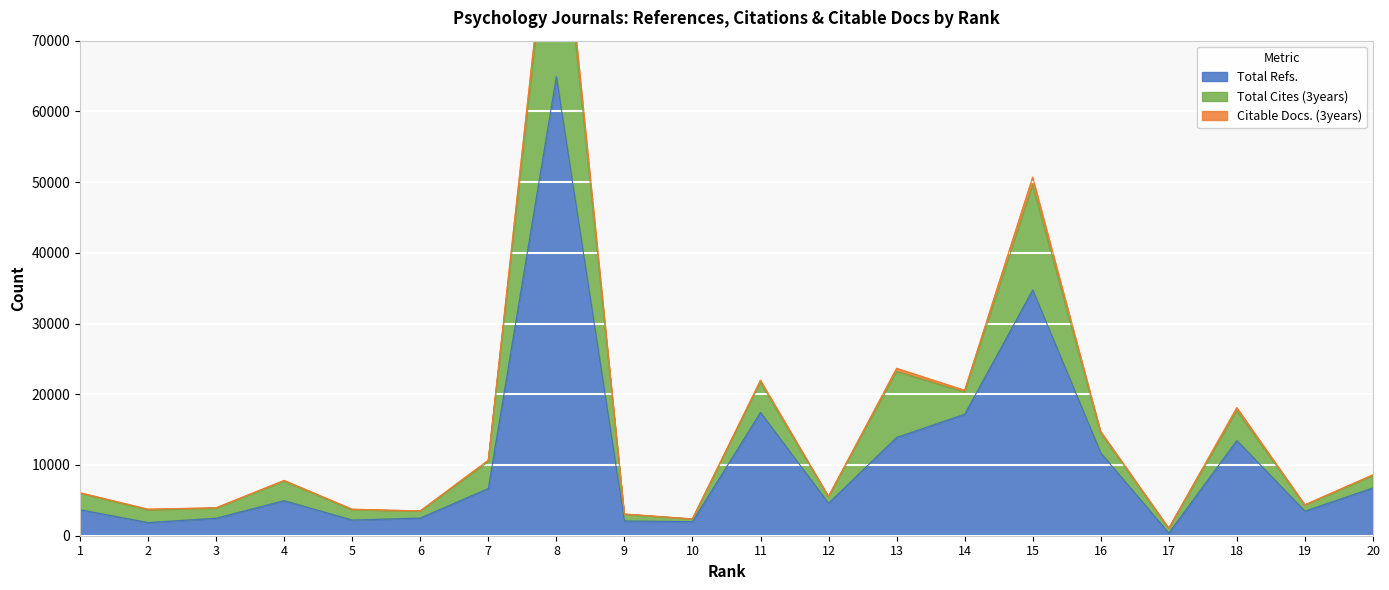

The value of Citable Docs. (3years) at 16 is 25772. True or false?

False